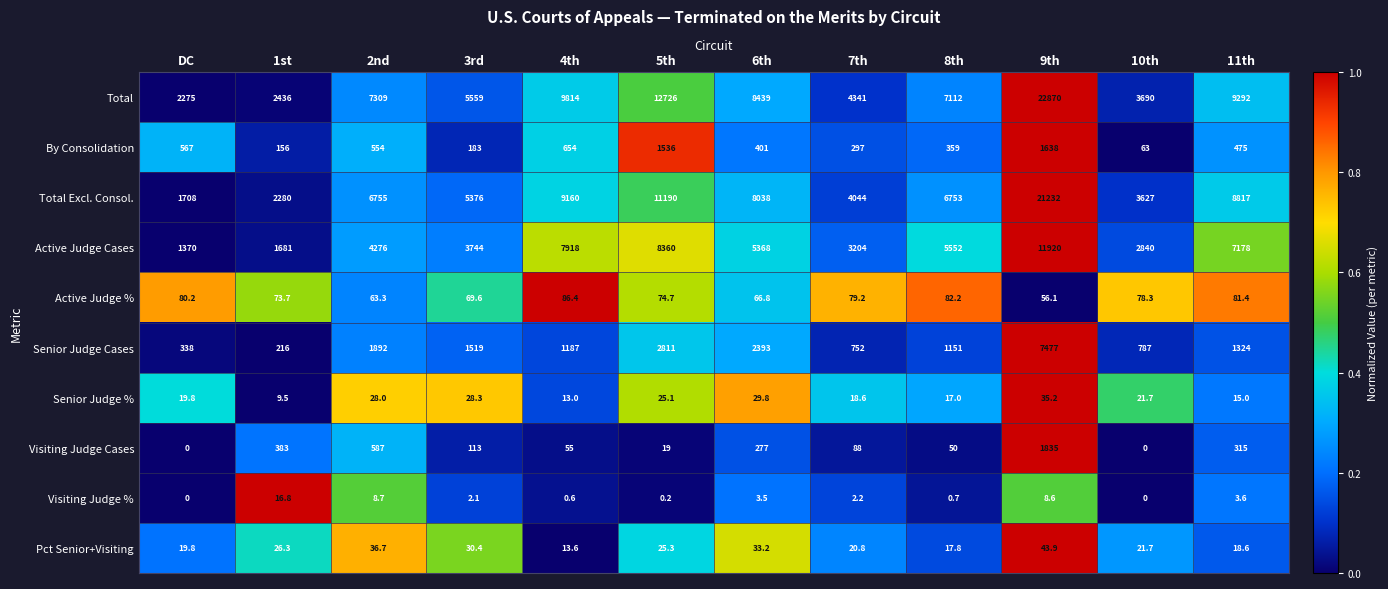

What is the difference between the maximum and minimum values in the Active Judge % series?

30.3